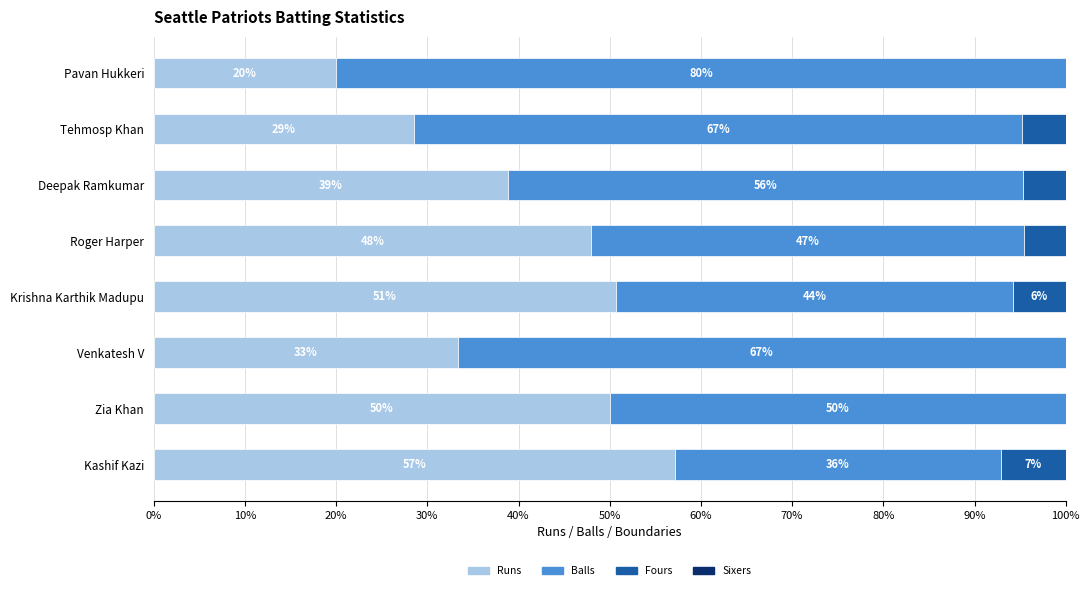

The value of Runs at Pavan Hukkeri is 10.0. True or false?

False